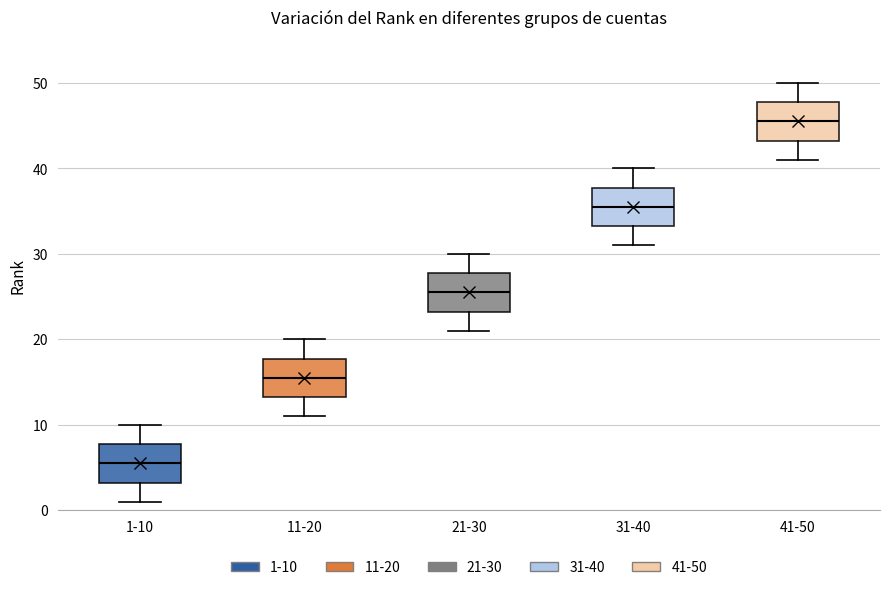

Reading left to right, read every box against the y-axis: the position of its median line, the range the box covers, and the ends of its whiskers. The values are not printed on the chart, so give them approximately, as read against the axis.

1-10: median 6, box 3 to 8, whiskers 1 to 10
11-20: median 16, box 13 to 18, whiskers 11 to 20
21-30: median 26, box 23 to 28, whiskers 21 to 30
31-40: median 36, box 33 to 38, whiskers 31 to 40
41-50: median 46, box 43 to 48, whiskers 41 to 50